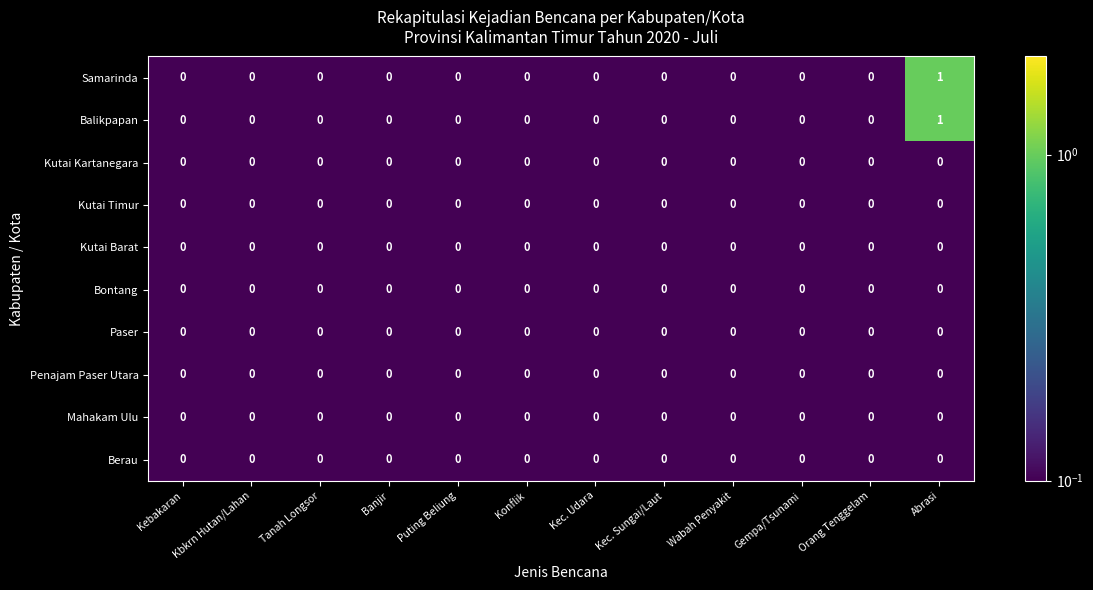

Is it true that Bontang equals 0 at Gempa/Tsunami?

True